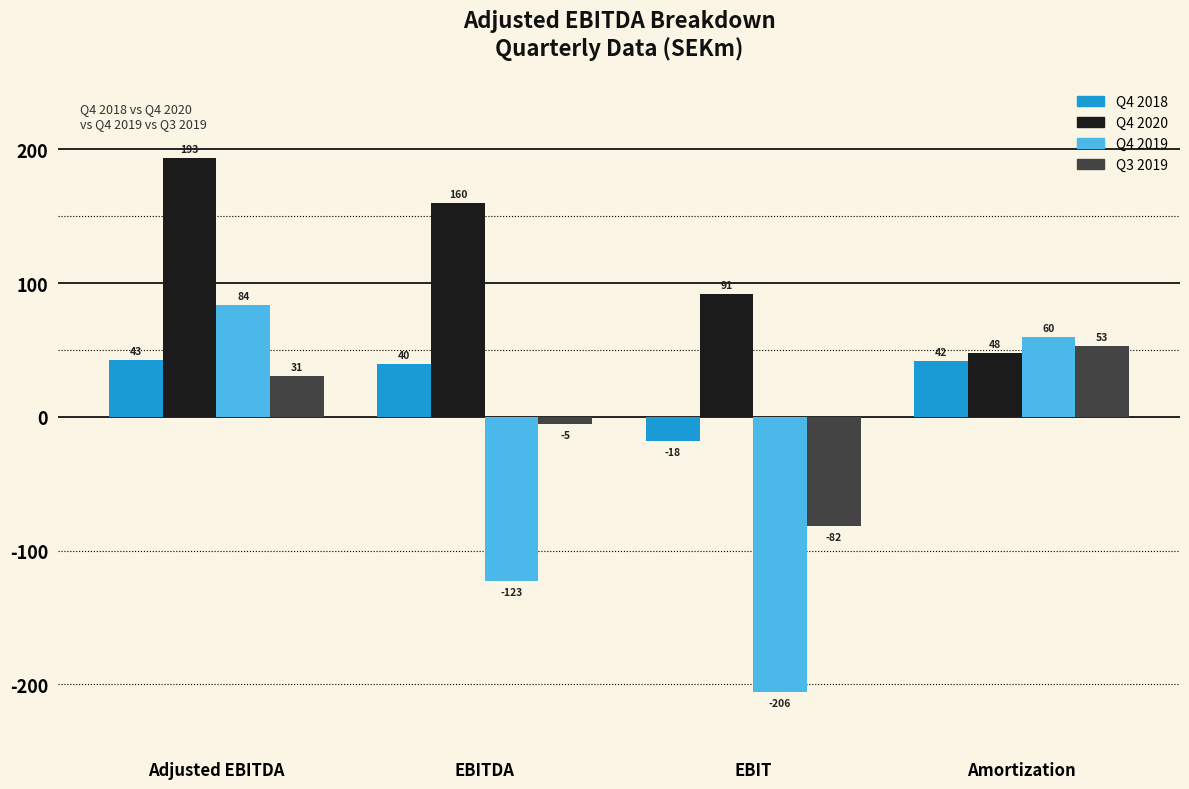

Between Adjusted EBITDA and EBITDA, which series saw the biggest shift?

Q4 2019